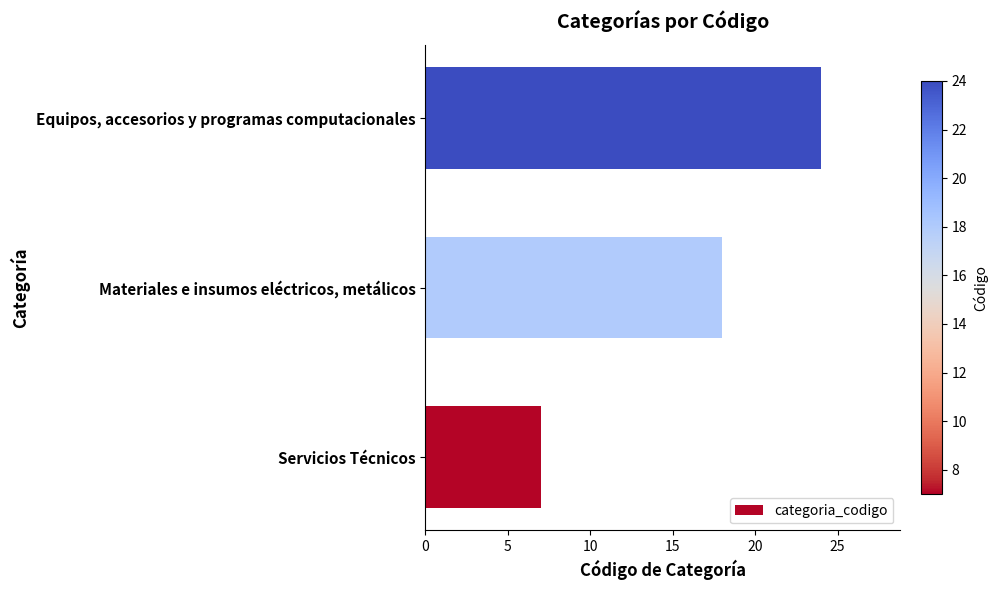

Which label corresponds to the largest value in the chart?

Equipos, accesorios y programas computacionales